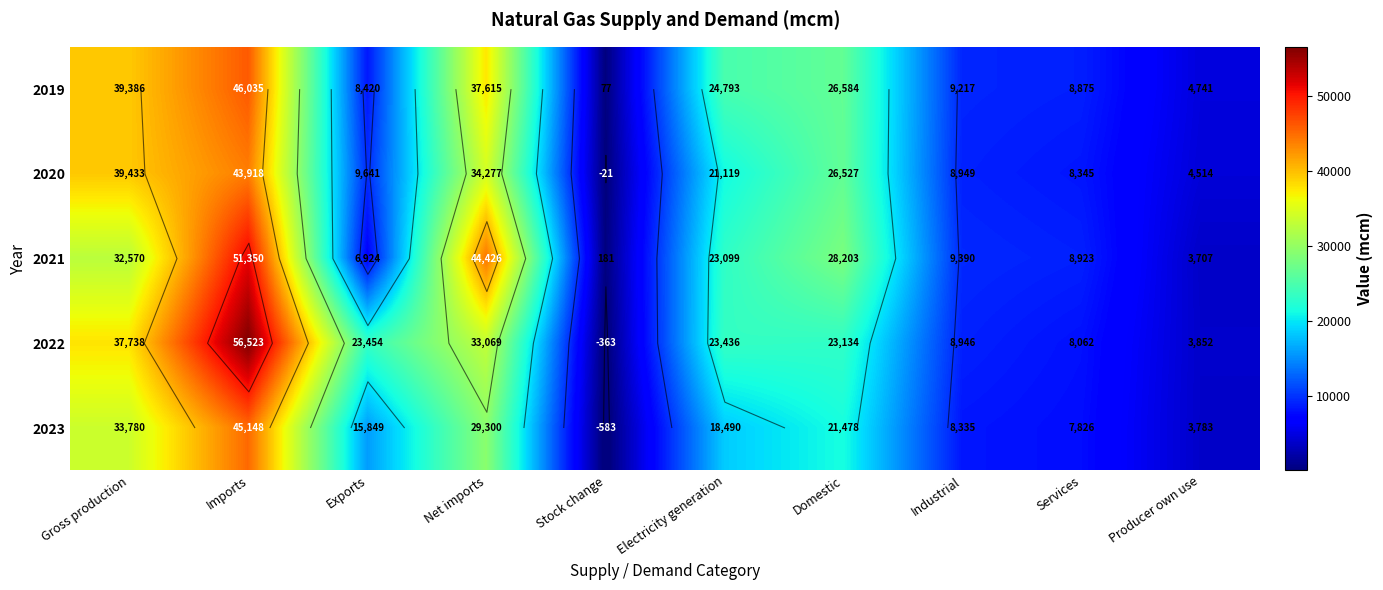

At which label is 2019 closest to 23055?

Electricity generation